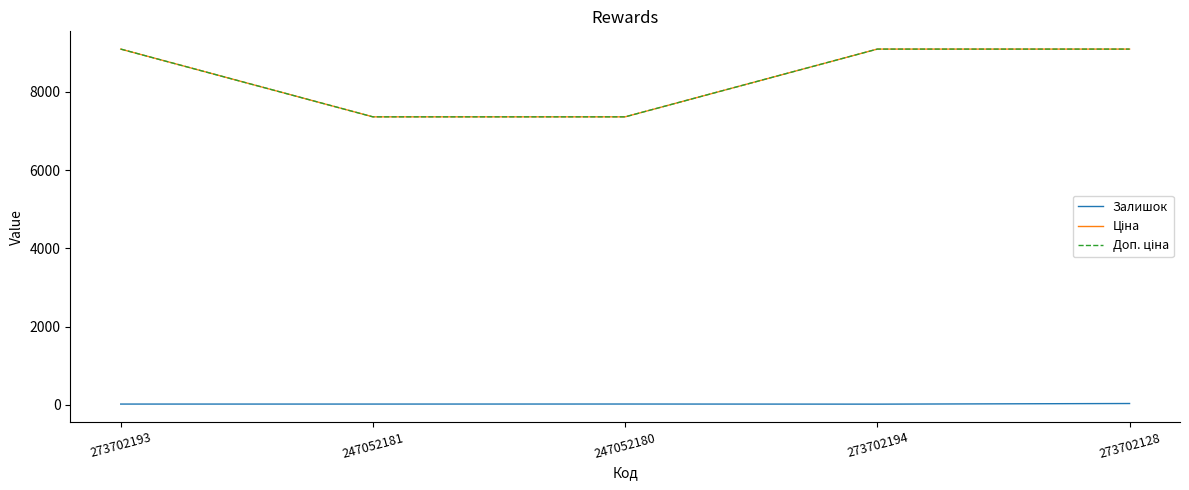

The value of Доп. ціна at 273702128 is 6195.3. True or false?

False